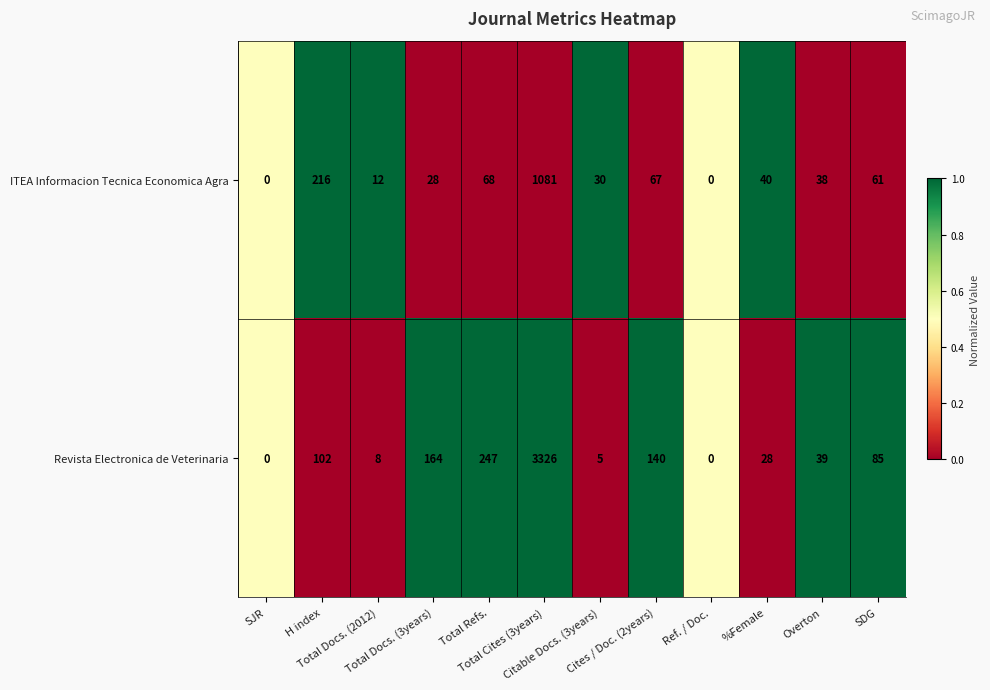

Which series has the largest total across all categories?

Revista Electronica de Veterinaria